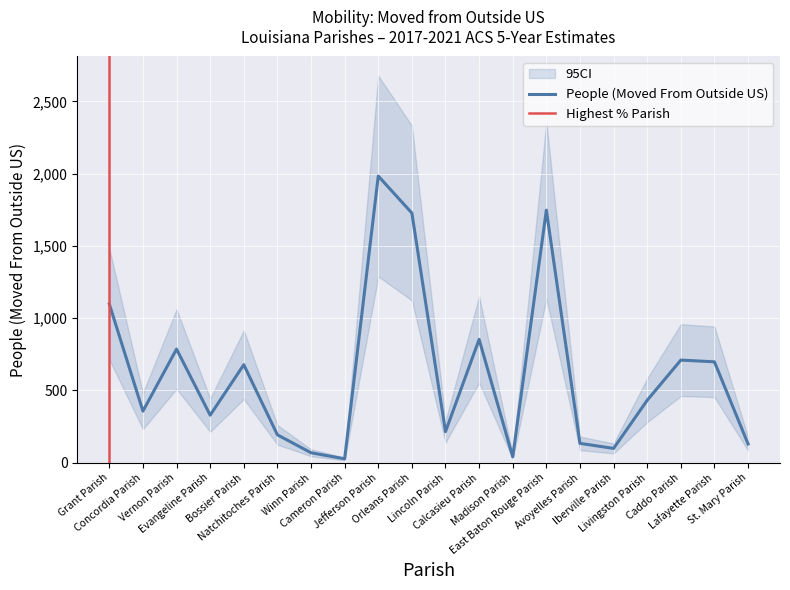

How many data points are above 432?

9